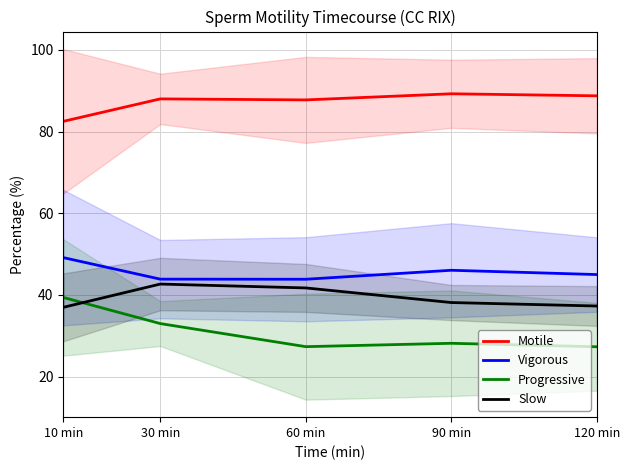

What is the value of the Vigorous point at the 1st from the left?

49.1